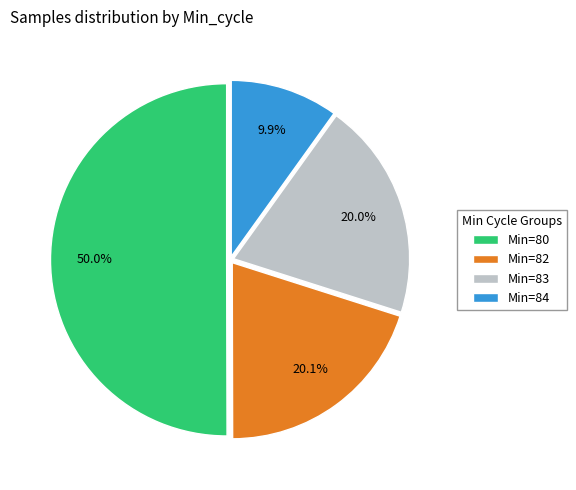

How many slices are in this pie chart?

4